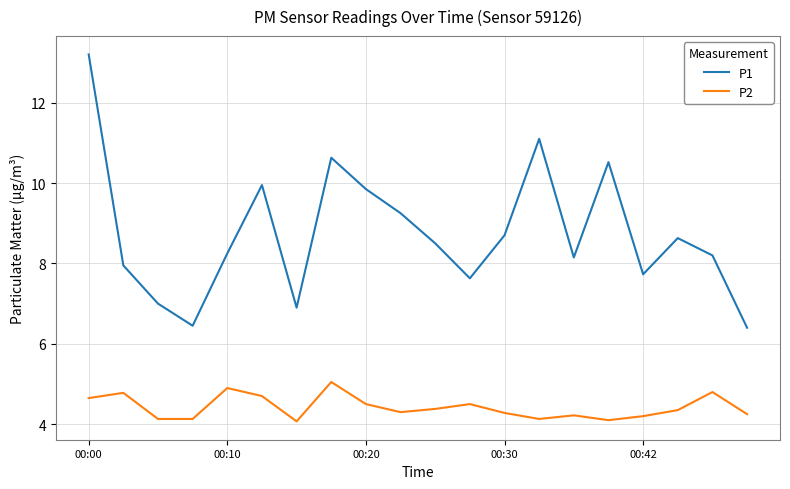

Is this an area chart (filled region under the line)?

No